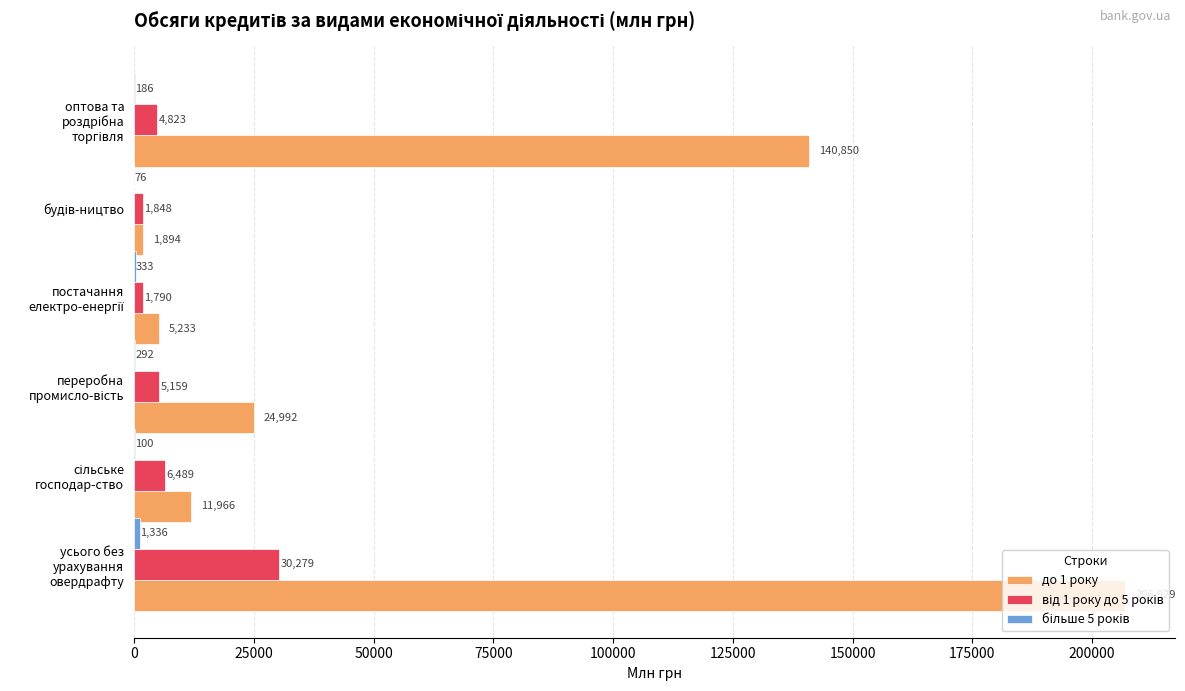

What is the maximum value shown in the chart?

206928.8